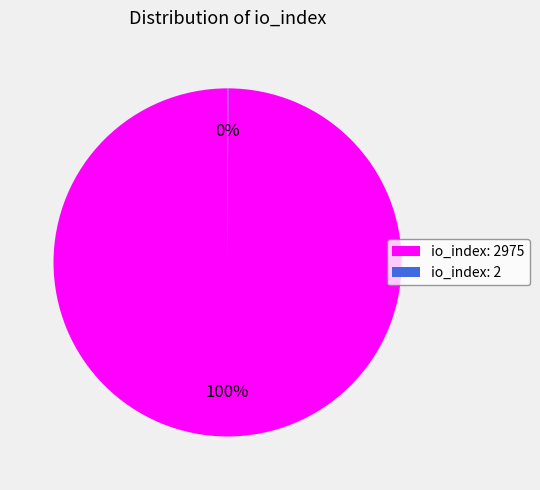

Does any single category account for the majority?

Yes